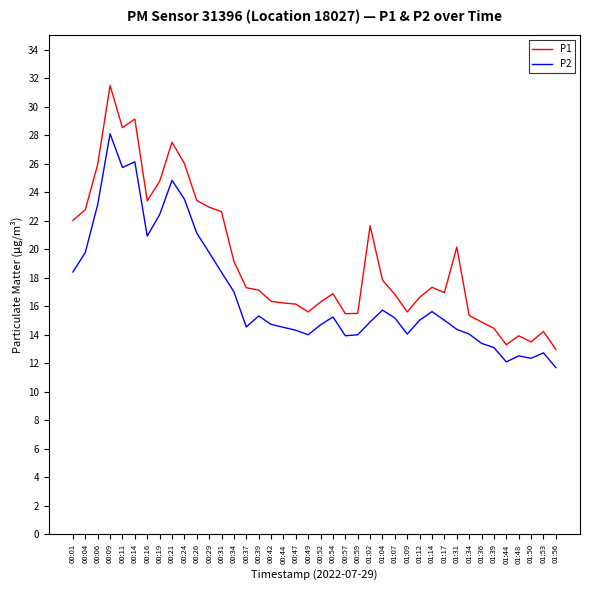

Rank the series by their maximum value, from highest to lowest.

P1, P2